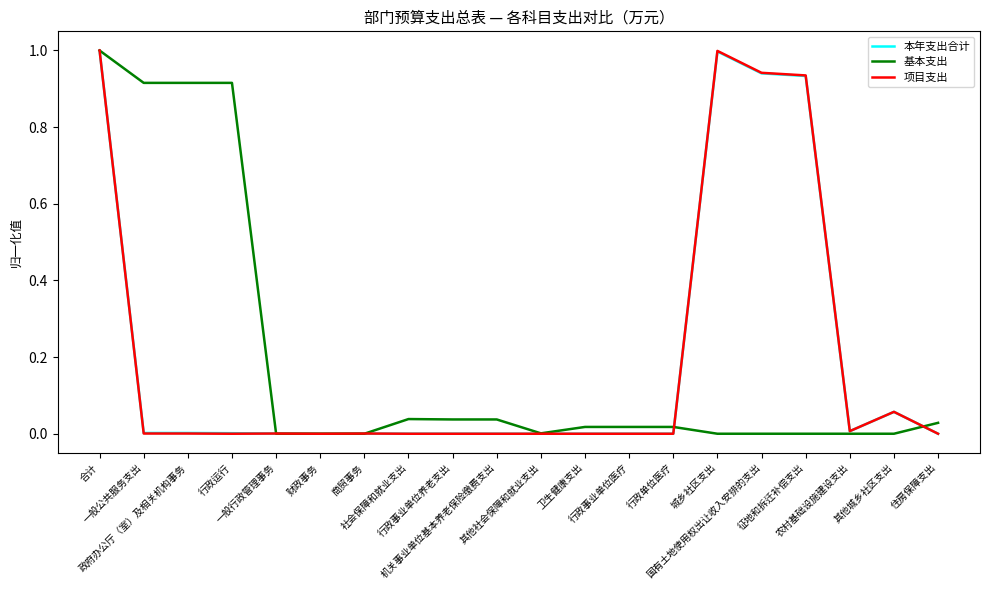

Between which two adjacent categories do 本年支出合计 and 项目支出 first intersect?

行政运行 and 一般行政管理事务